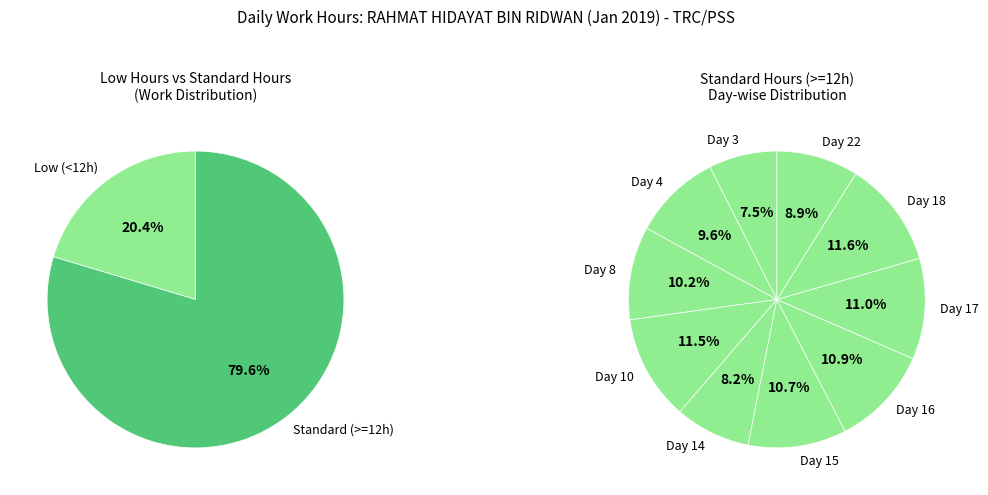

Does any single category account for the majority?

No